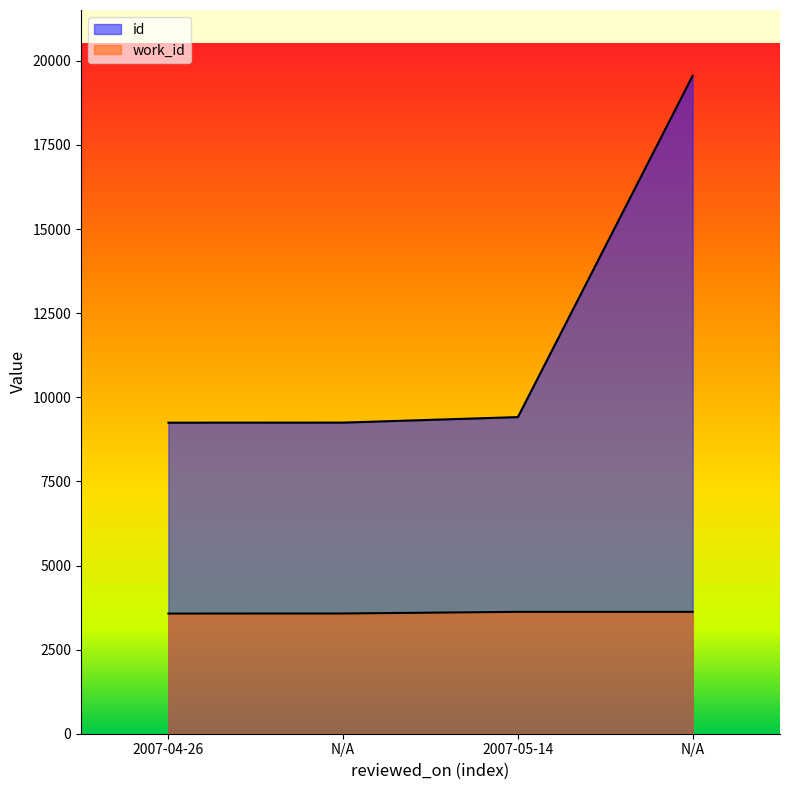

Which category has the lowest value in the work_id series?

2007-04-26